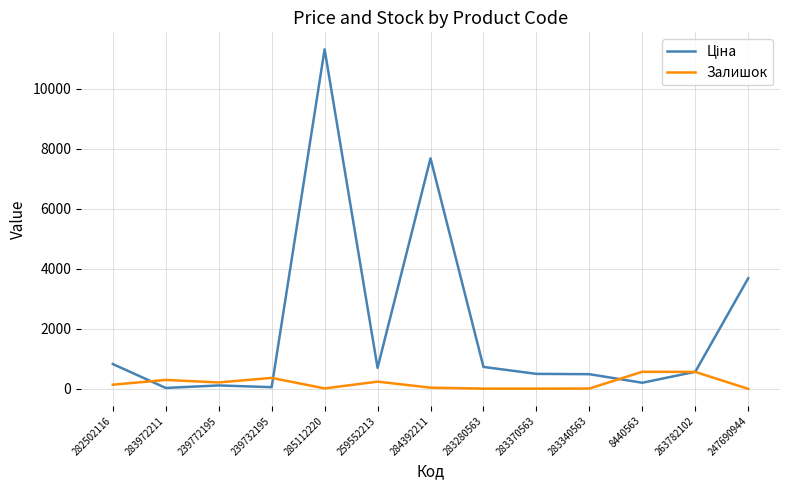

What is the maximum value shown in the chart?

11312.5